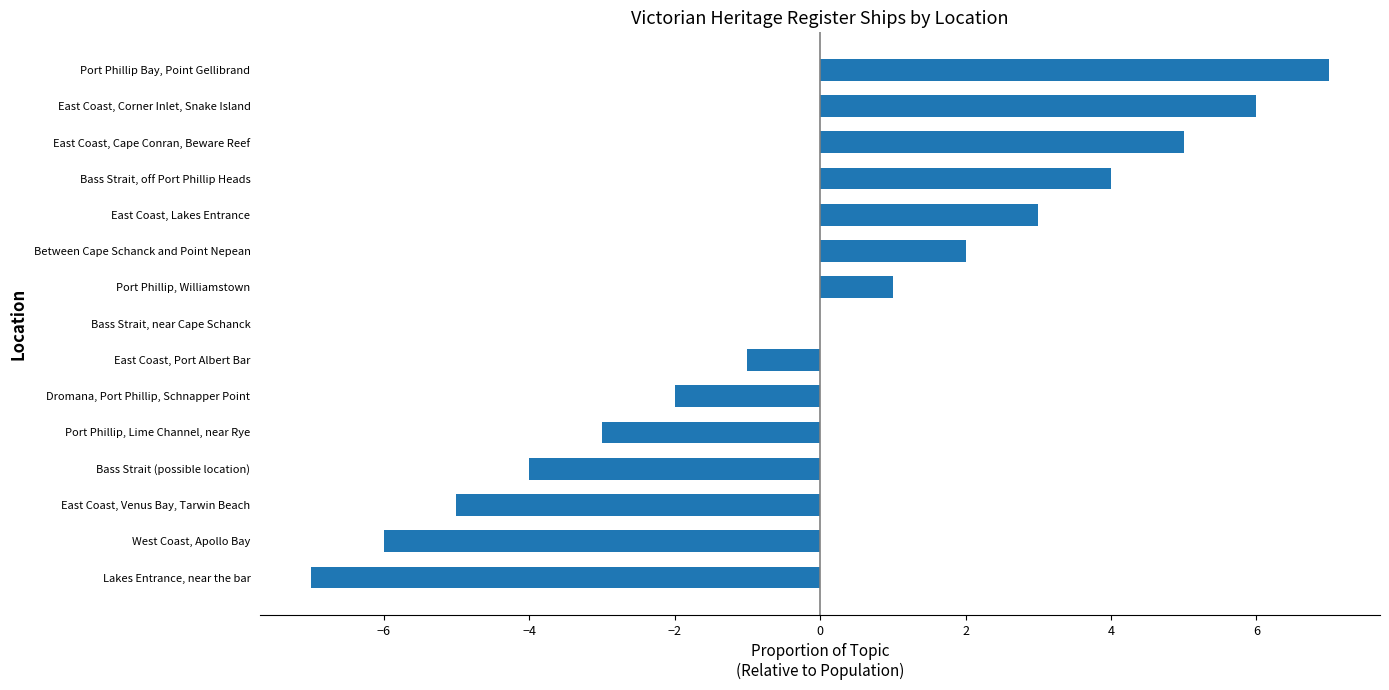

The chart shows a value of 2 at Bass Strait, off Port Phillip Heads. True or false?

False